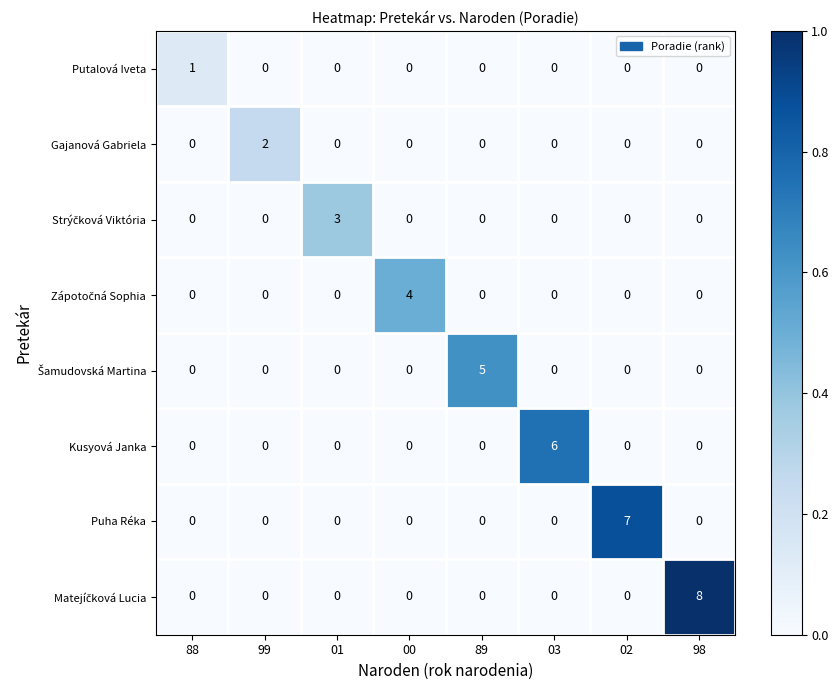

Count the number of data series in this chart.

8